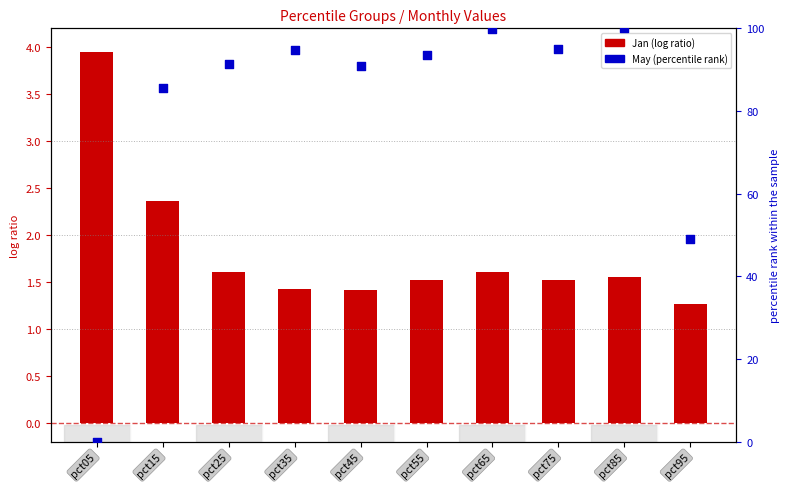

What are all the series names shown in the legend?

Jan (log ratio), May (percentile rank)